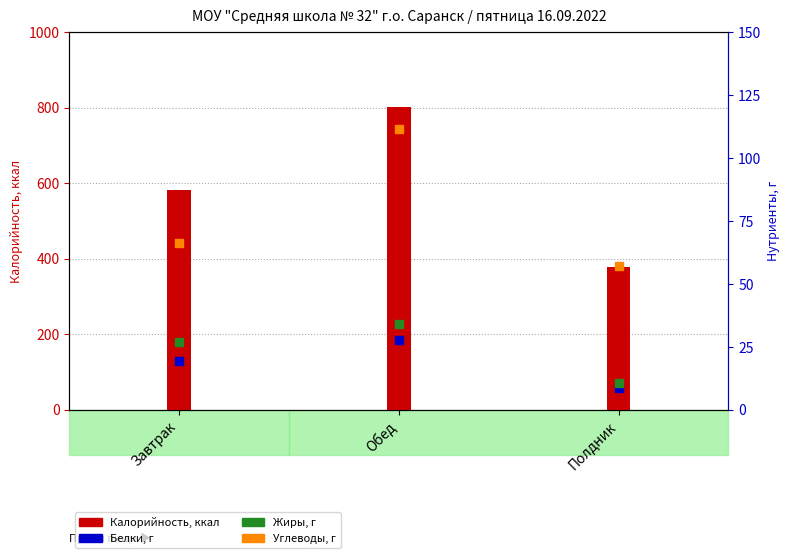

Which series reaches the minimum Y coordinate?

Белки